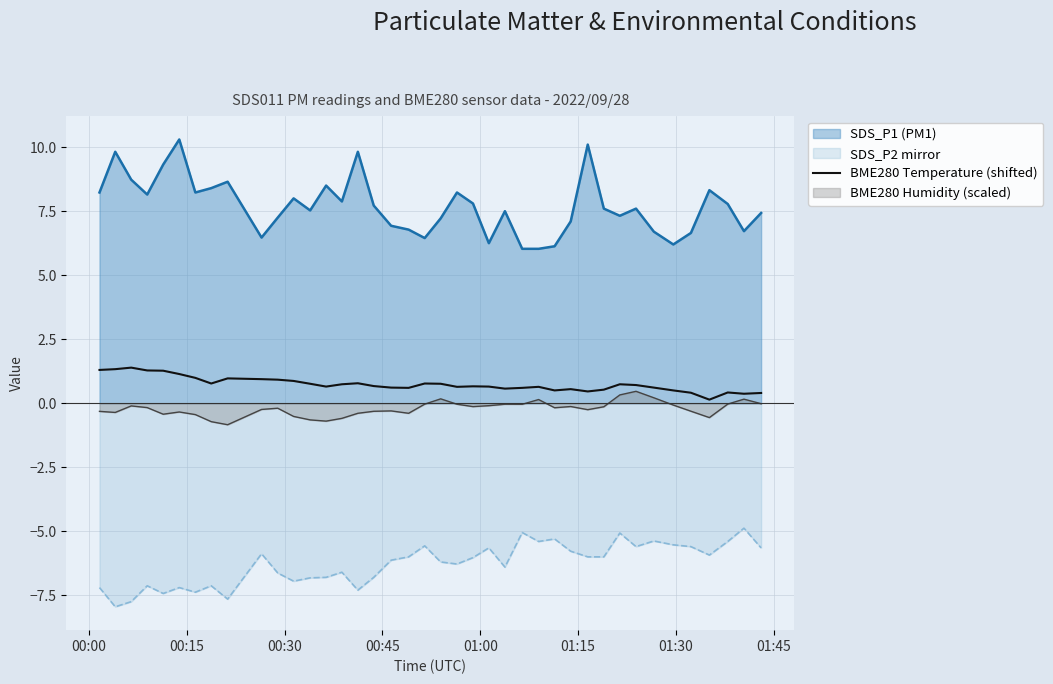

Rank the series by their maximum value, from highest to lowest.

SDS_P1 (PM1), BME280 Temperature (shifted), BME280 Humidity (scaled), SDS_P2 mirror